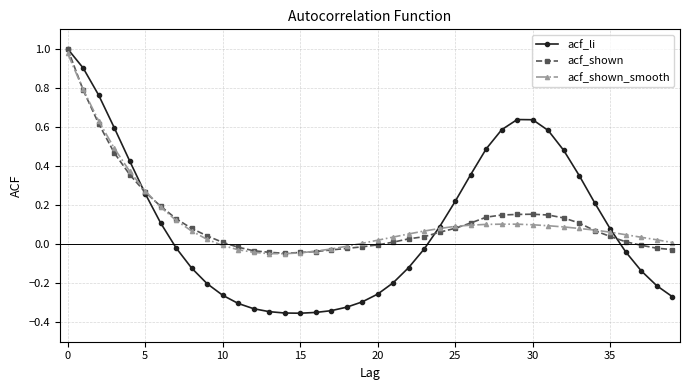

Which series has the largest range (max minus min)?

acf_li